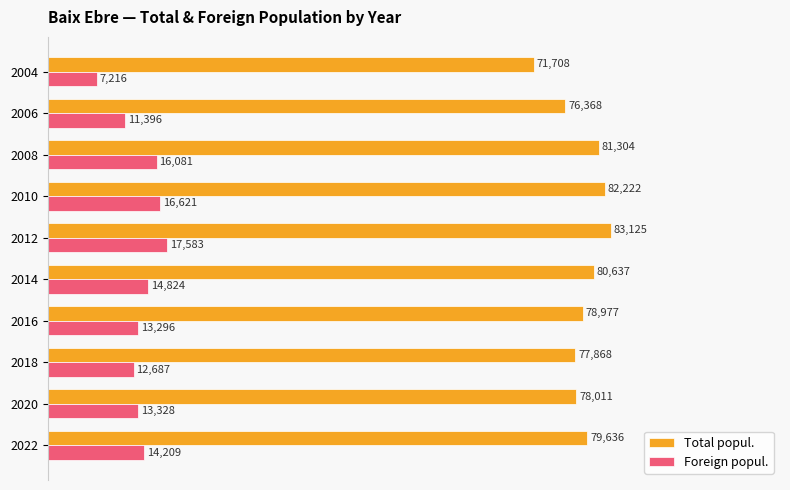

What are all the series names shown in the legend?

Total popul., Foreign popul.